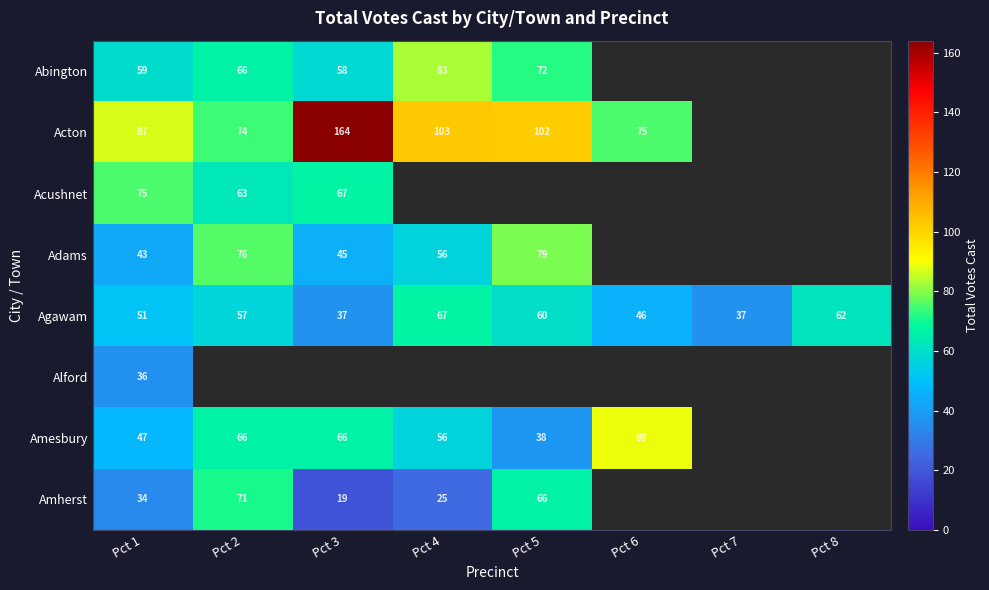

What is the difference between the highest and lowest values at Pct 1?

53